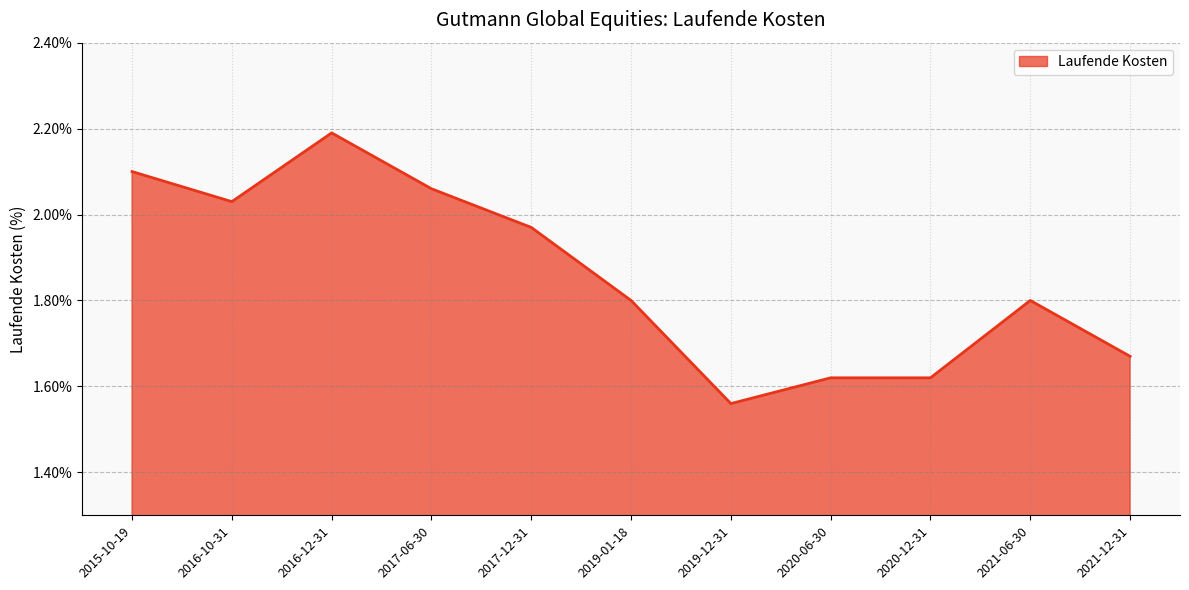

What position from the left is 2019-01-18?

6